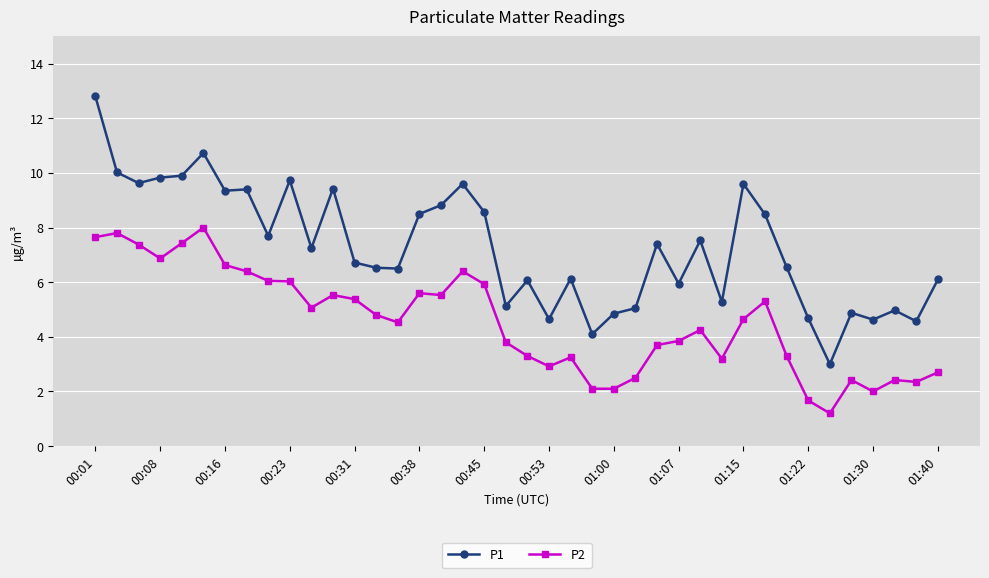

What is the minimum value for P2?

1.2